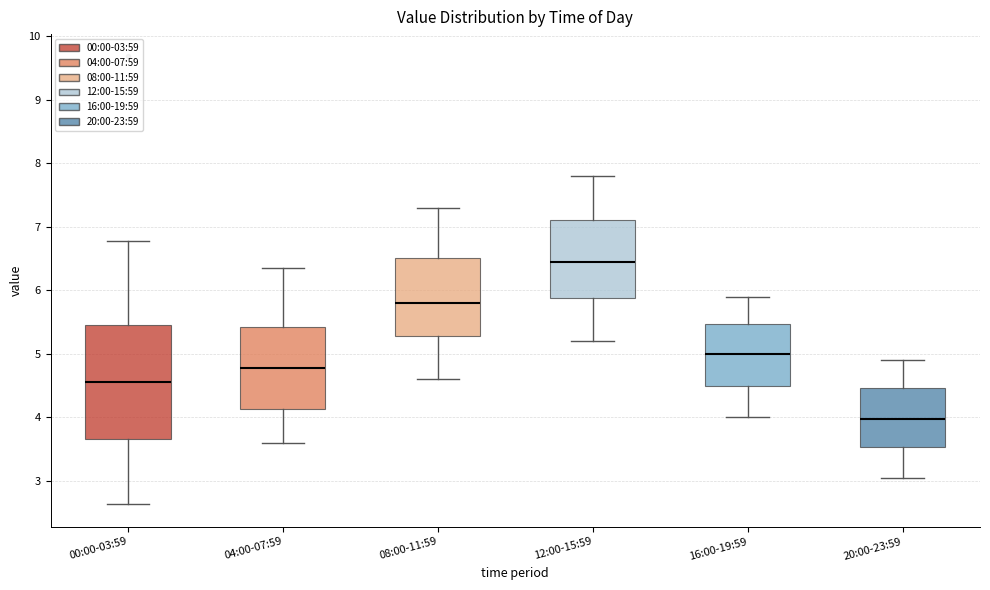

Which box is the tallest, from its lower edge to its upper edge?

00:00-03:59